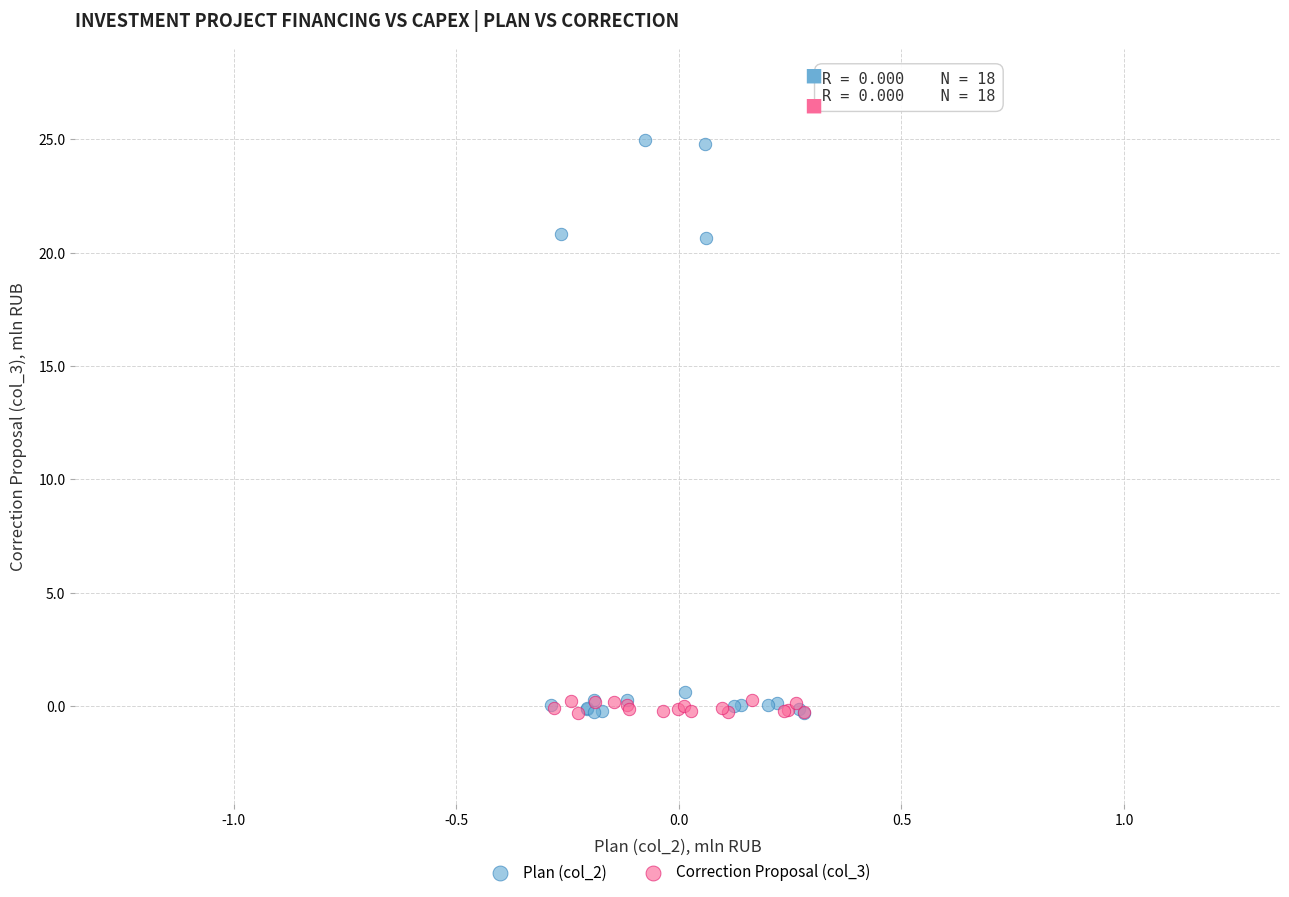

Which series reaches the maximum Y coordinate?

Plan (col_2)